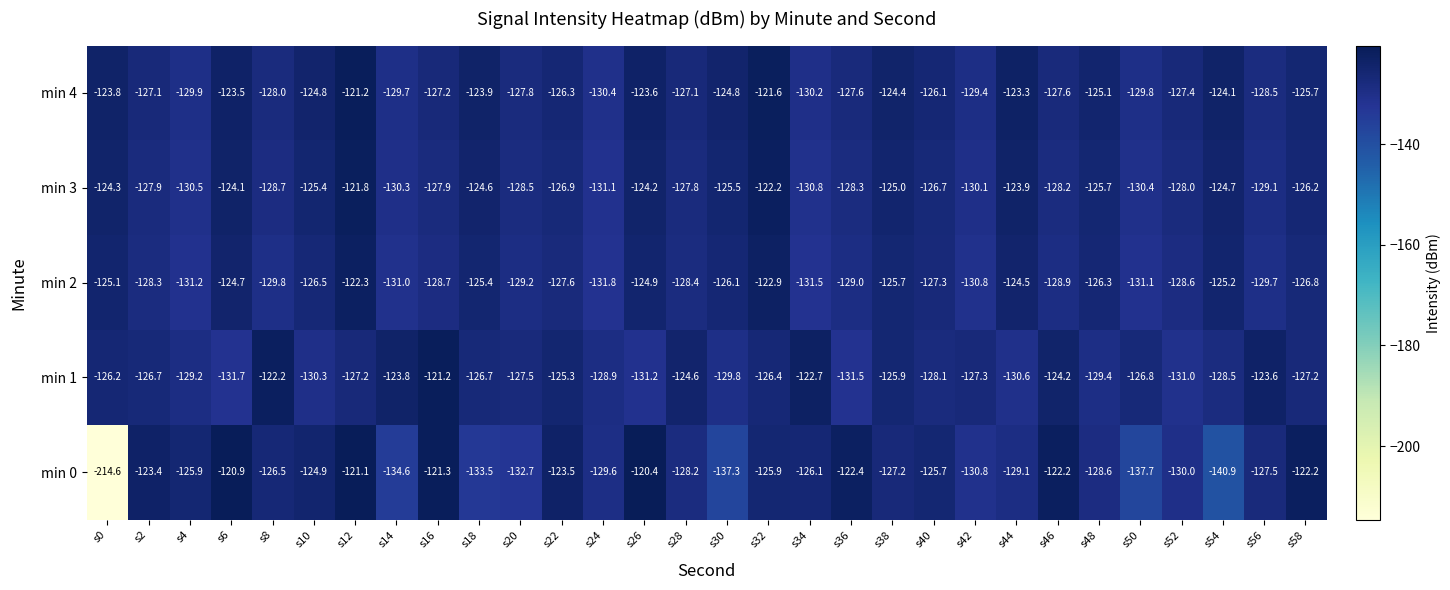

What is the sum of the min 2 values at s18 and s20?

-254.6